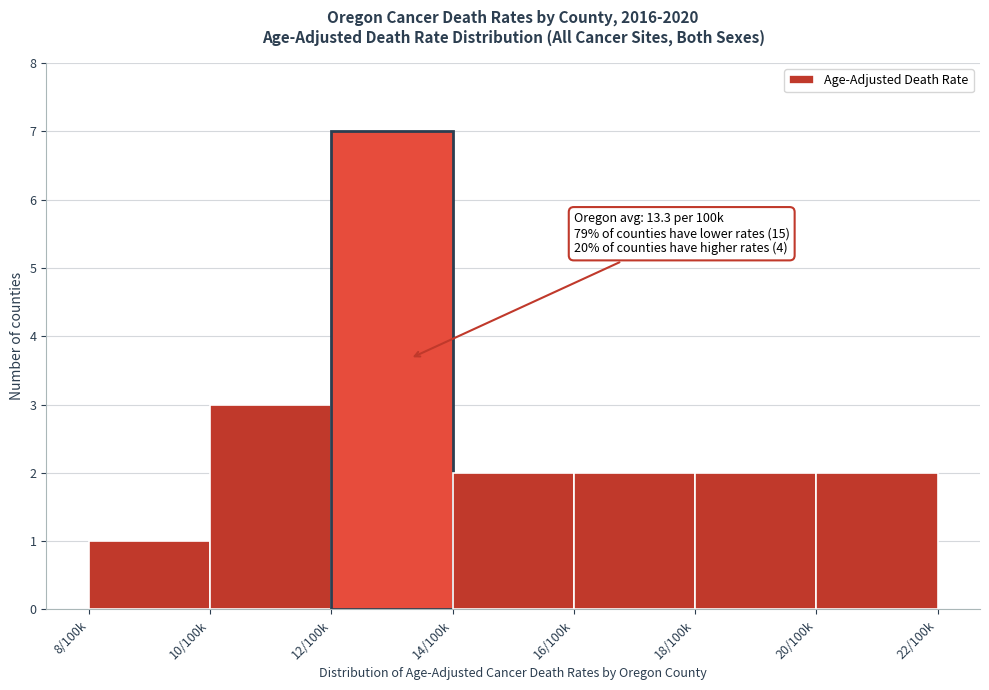

Reading left to right, list all the values displayed in this chart.

8/100k=1	10/100k=3	12/100k=7	14/100k=2	16/100k=2	18/100k=2	20/100k=2